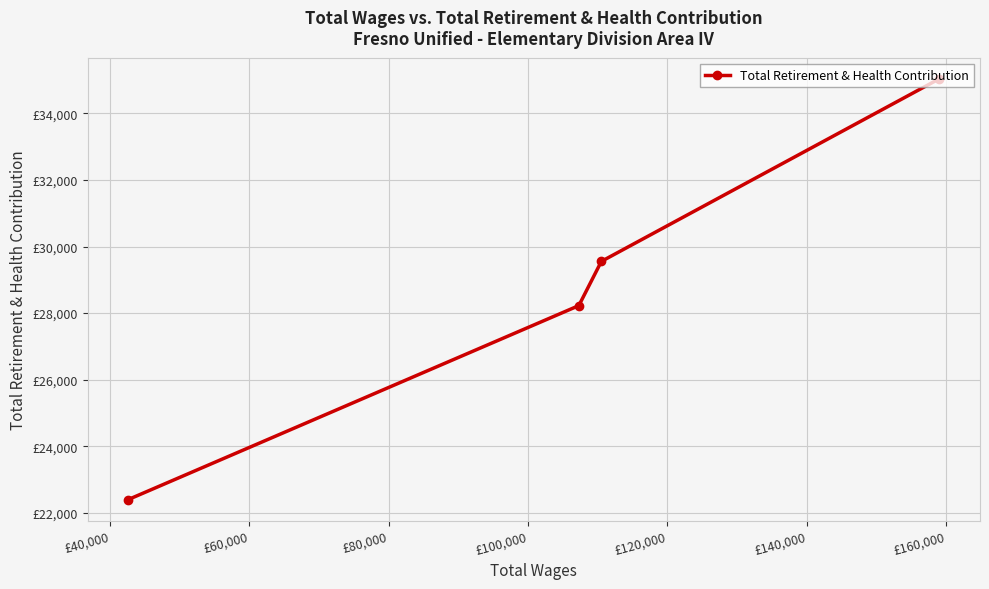

True or false: the data has more than 2 interior local peaks.

False